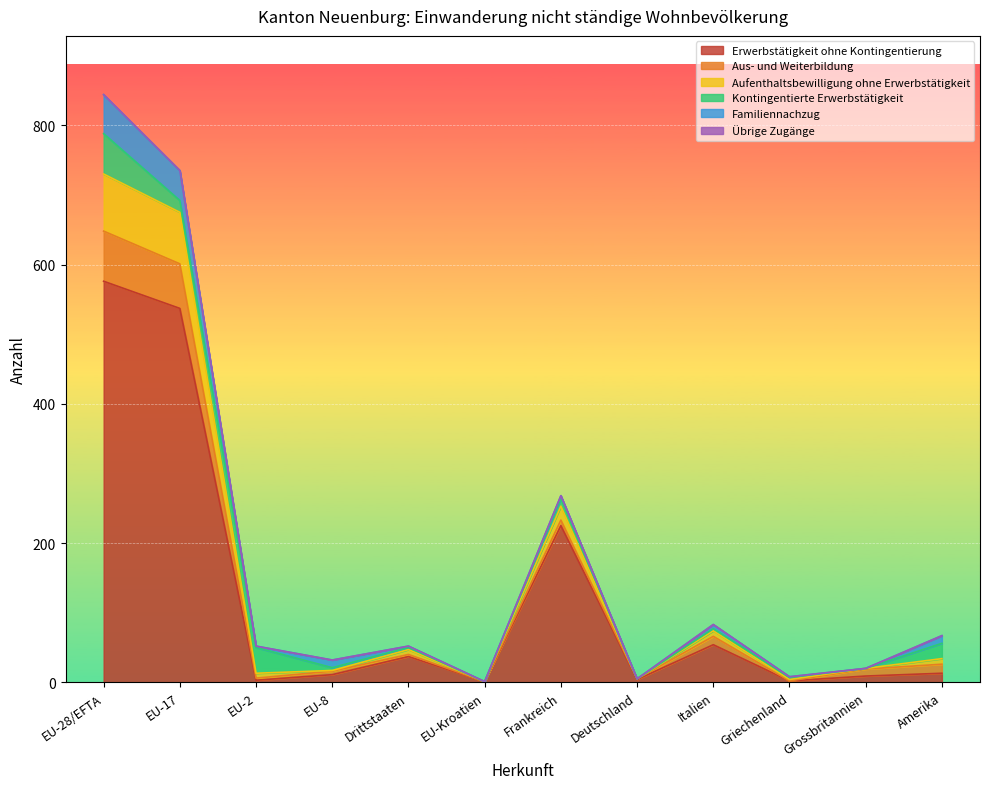

The value of Aufenthaltsbewilligung ohne Erwerbstätigkeit at EU-Kroatien is 28. True or false?

False